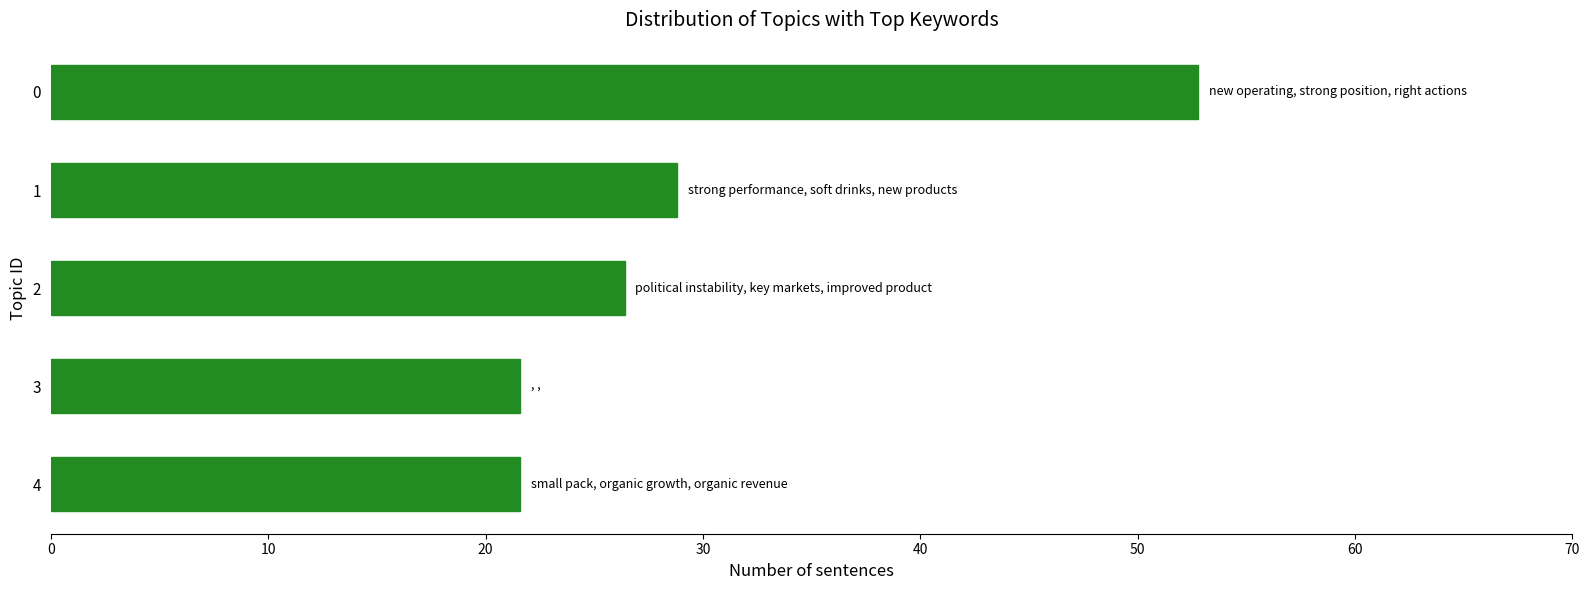

Reading top to bottom, what are all the values shown in this chart?

0=52.8	1=28.8	2=26.4	3=21.6	4=21.6